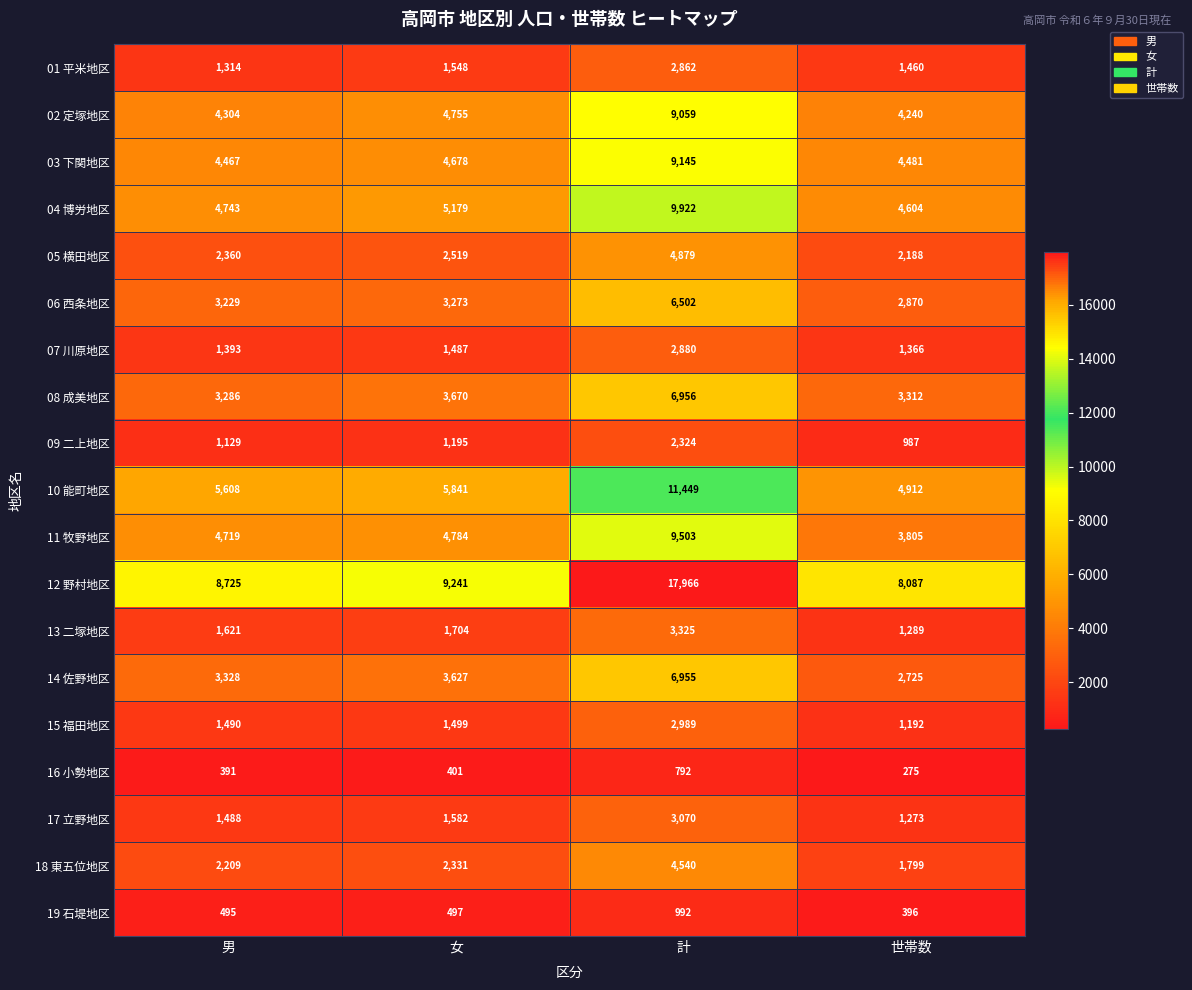

Where is 13 二塚地区 nearest to the value 2307?

女